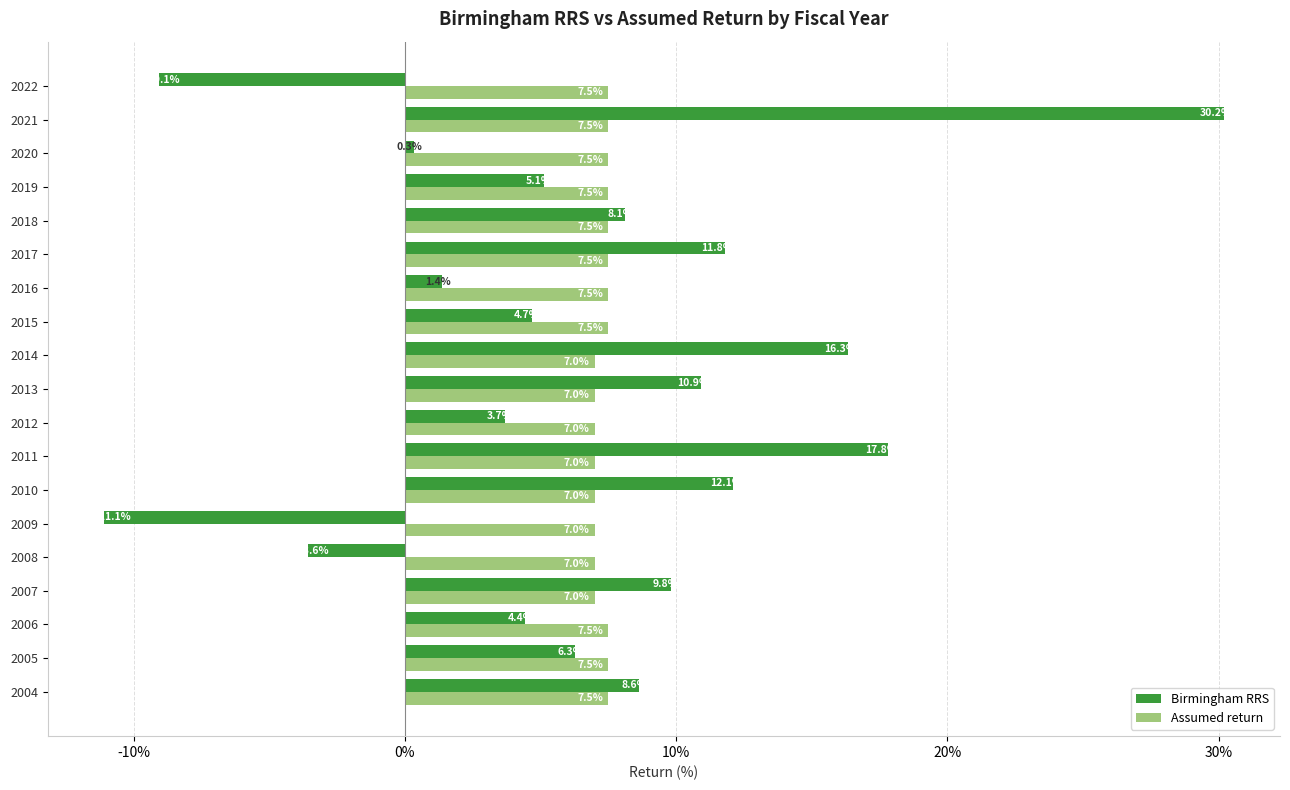

What is the average value of the Birmingham RRS series?

6.7